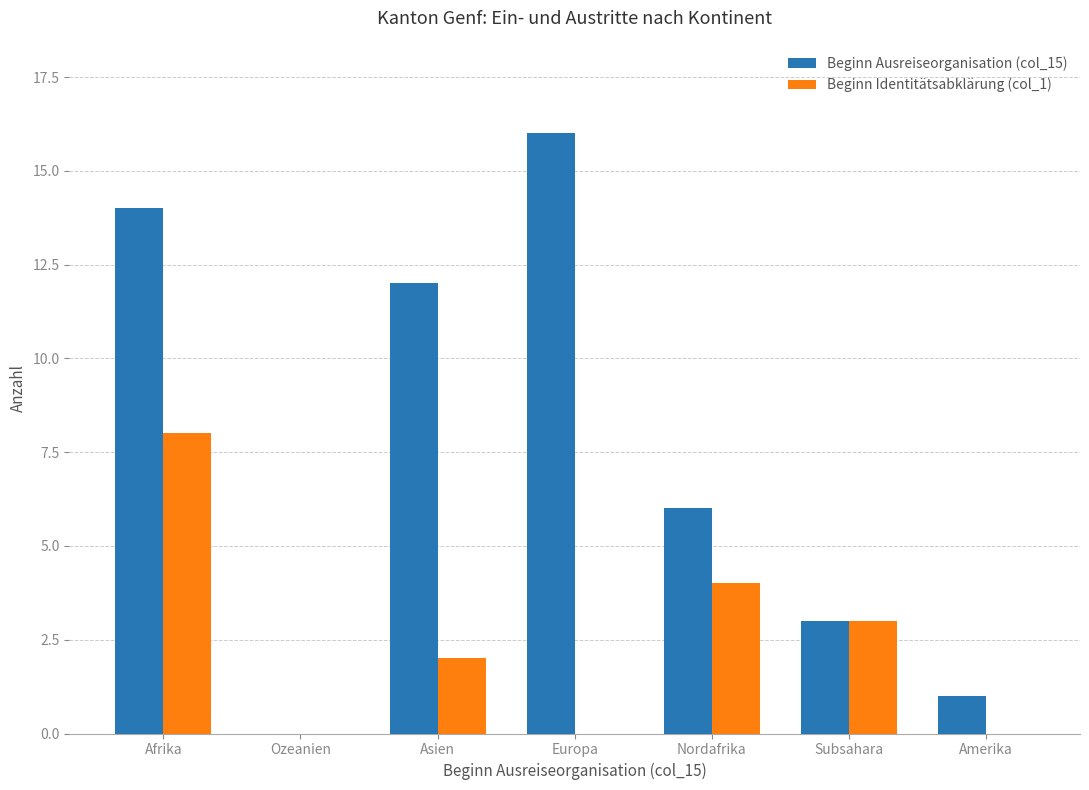

At which category is the sum across all series the highest?

Afrika